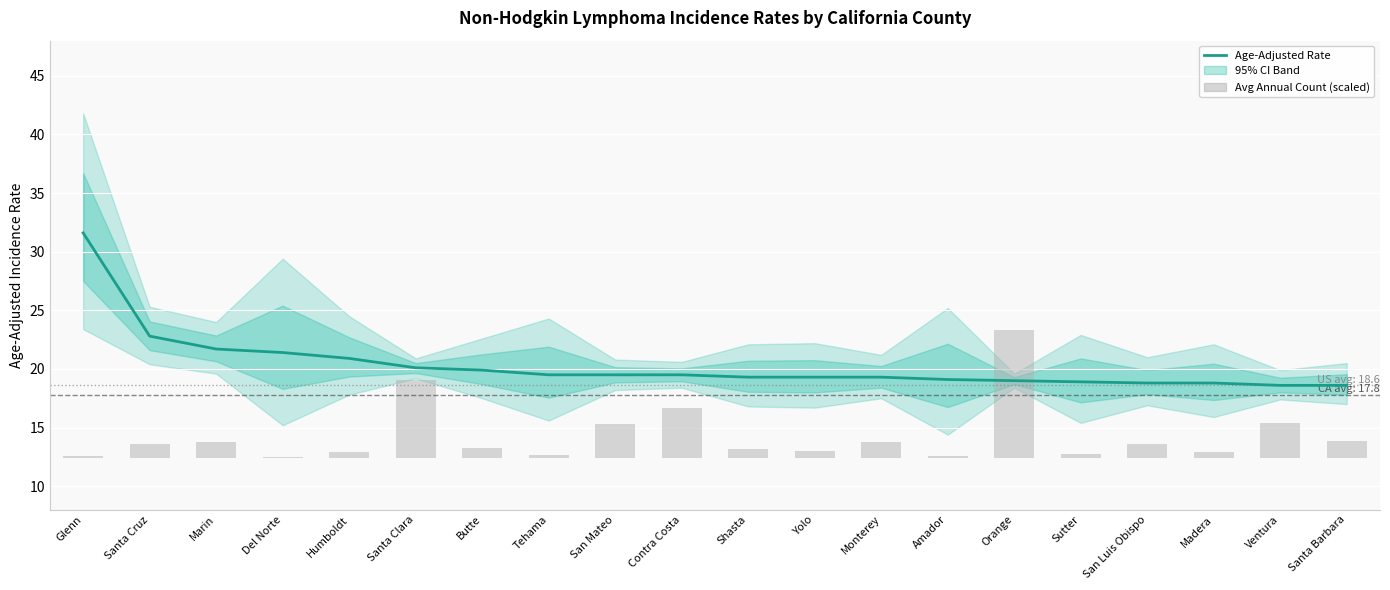

The Avg Annual Count (scaled) series shows 0.3 at Glenn. True or false?

False